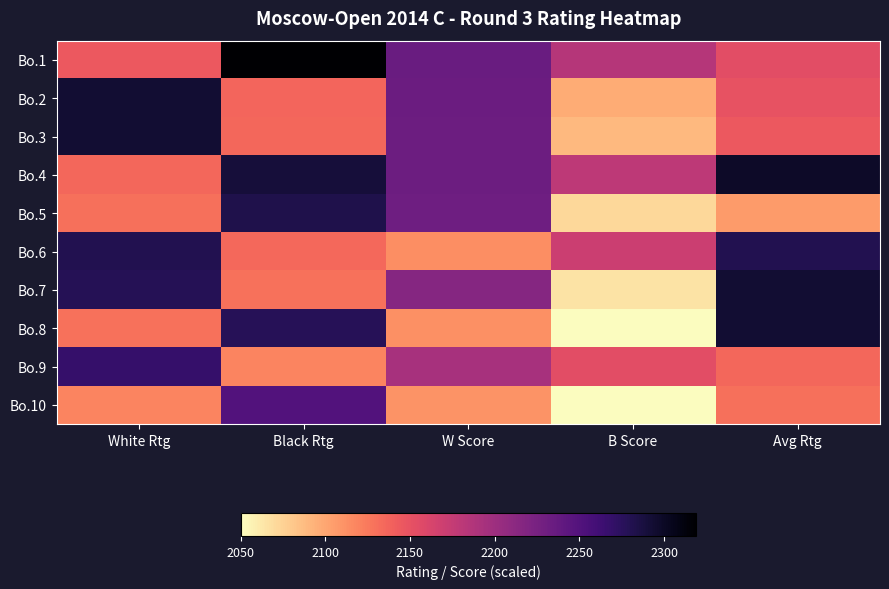

Between Black Rtg and B Score, which is larger?

Black Rtg